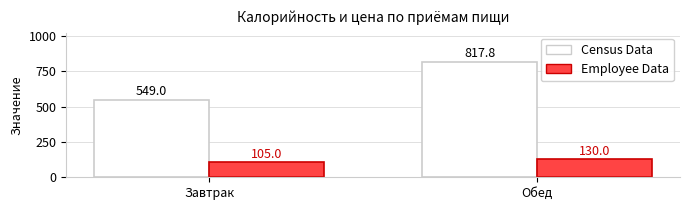

Are the bars grouped side by side (vs. stacked)?

Yes